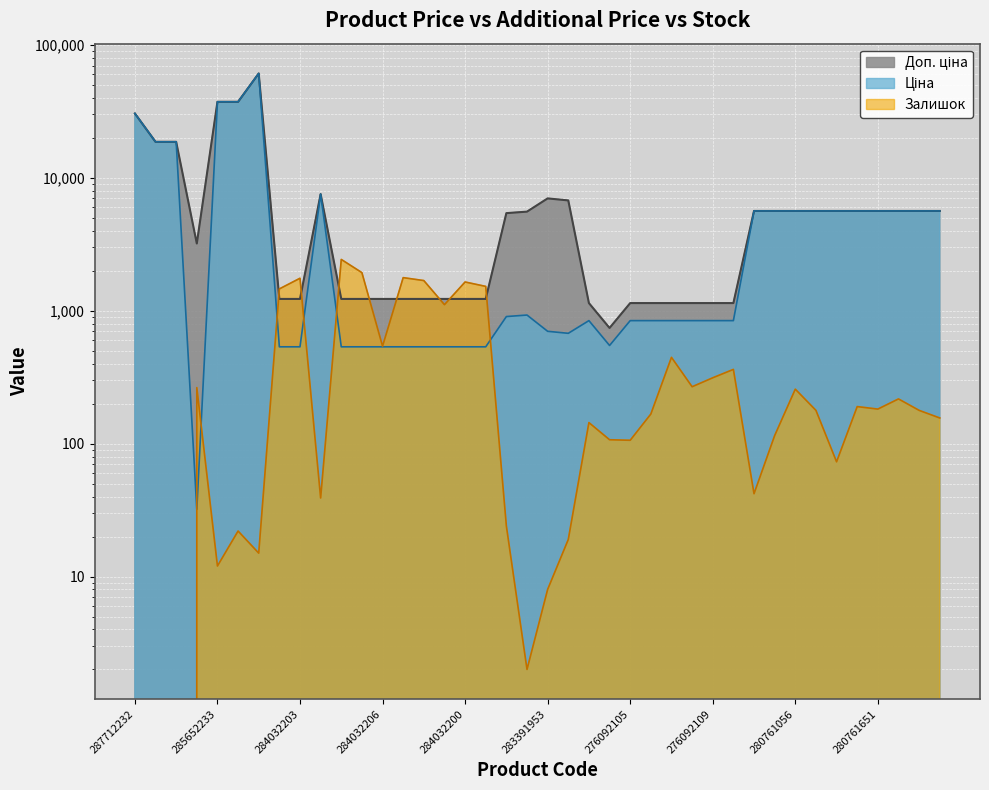

True or false: Залишок has a value of 73.0 at 280762039.

True